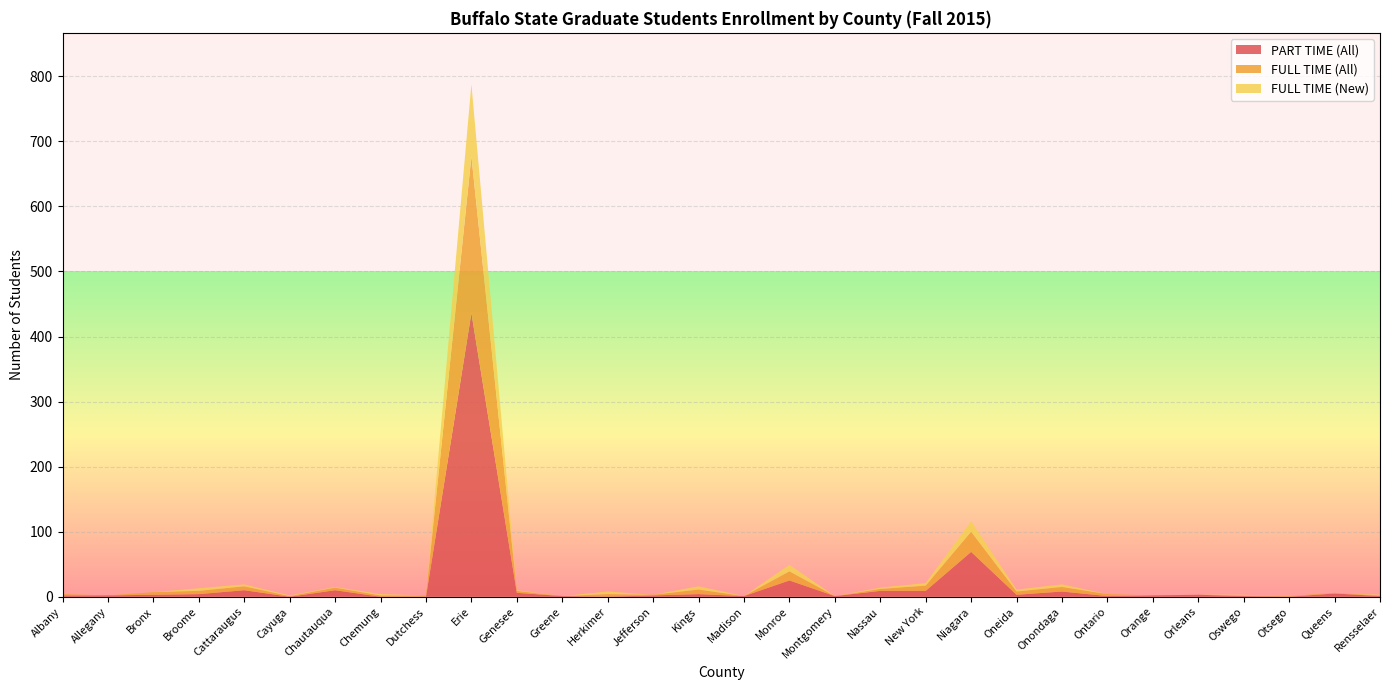

Reading left to right, extract all data points from this chart.

PART TIME (All): Albany=2	Allegany=2	Bronx=3	Broome=4	Cattaraugus=10	Cayuga=0	Chautauqua=10	Chemung=0	Dutchess=0	Erie=436	Genesee=6	Greene=1	Herkimer=0	Jefferson=2	Kings=4	Madison=1	Monroe=25	Montgomery=1	Nassau=9	New York=9	Niagara=69	Oneida=3	Onondaga=8	Ontario=1	Orange=2	Orleans=3	Oswego=1	Otsego=0	Queens=5	Rensselaer=1
FULL TIME (All): Albany=2	Allegany=0	Bronx=4	Broome=5	Cattaraugus=6	Cayuga=1	Chautauqua=4	Chemung=2	Dutchess=2	Erie=241	Genesee=3	Greene=0	Herkimer=4	Jefferson=1	Kings=7	Madison=0	Monroe=14	Montgomery=0	Nassau=3	New York=8	Niagara=31	Oneida=5	Onondaga=7	Ontario=3	Orange=0	Orleans=0	Oswego=1	Otsego=1	Queens=1	Rensselaer=1
FULL TIME (New): Albany=0	Allegany=0	Bronx=0	Broome=4	Cattaraugus=3	Cayuga=1	Chautauqua=1	Chemung=2	Dutchess=0	Erie=111	Genesee=1	Greene=0	Herkimer=4	Jefferson=0	Kings=5	Madison=0	Monroe=10	Montgomery=0	Nassau=2	New York=4	Niagara=16	Oneida=3	Onondaga=4	Ontario=0	Orange=0	Orleans=0	Oswego=1	Otsego=0	Queens=0	Rensselaer=1